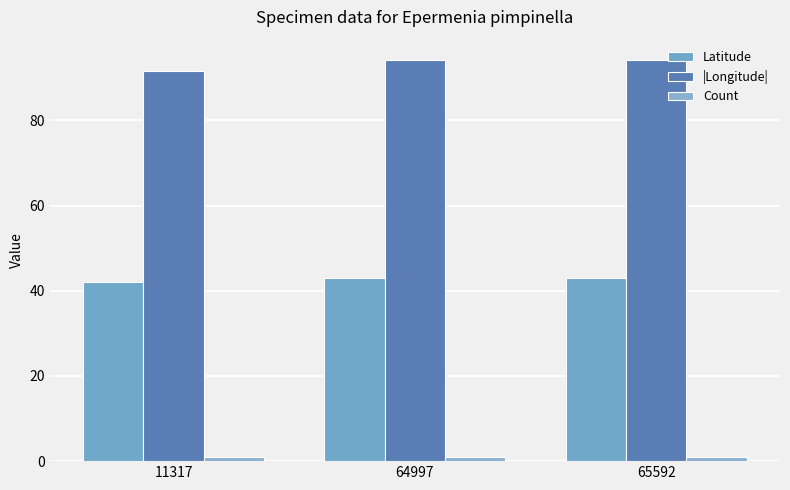

At how many categories does at least one series exceed 88?

3